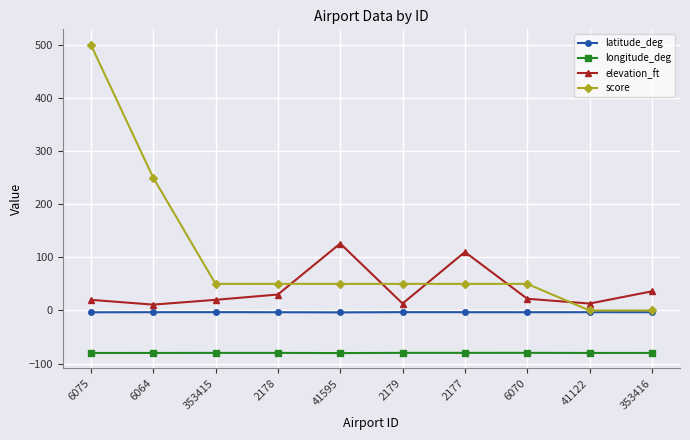

What is the value of the longitude_deg point at the 3rd from the left?

-79.9